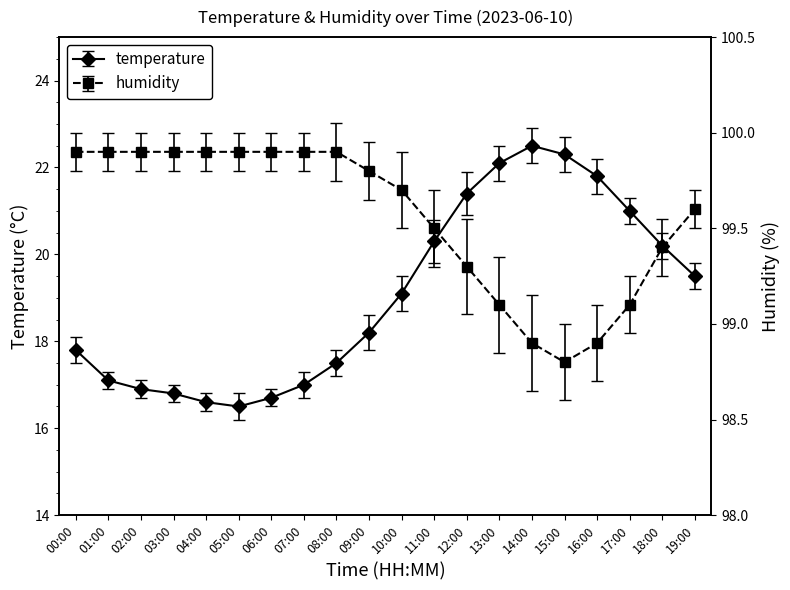

At which category does the chart reach its peak across all series?

00:00